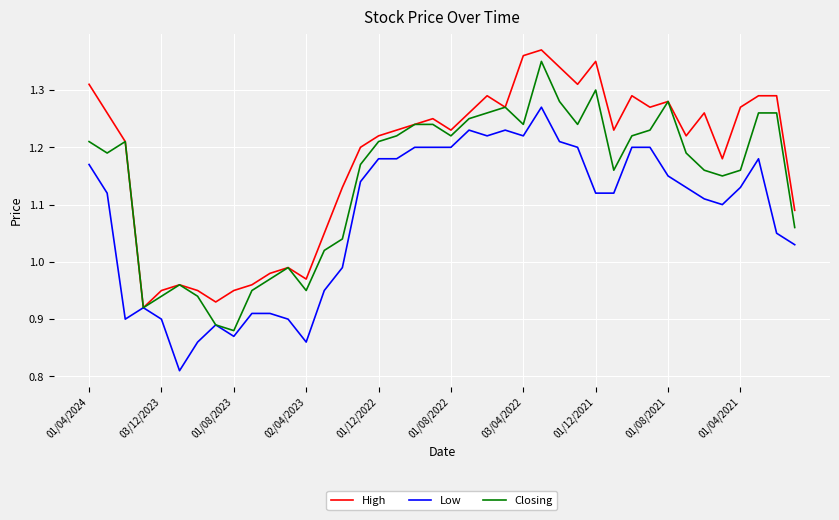

What is the difference between the maximum and minimum values in the Closing series?

0.5